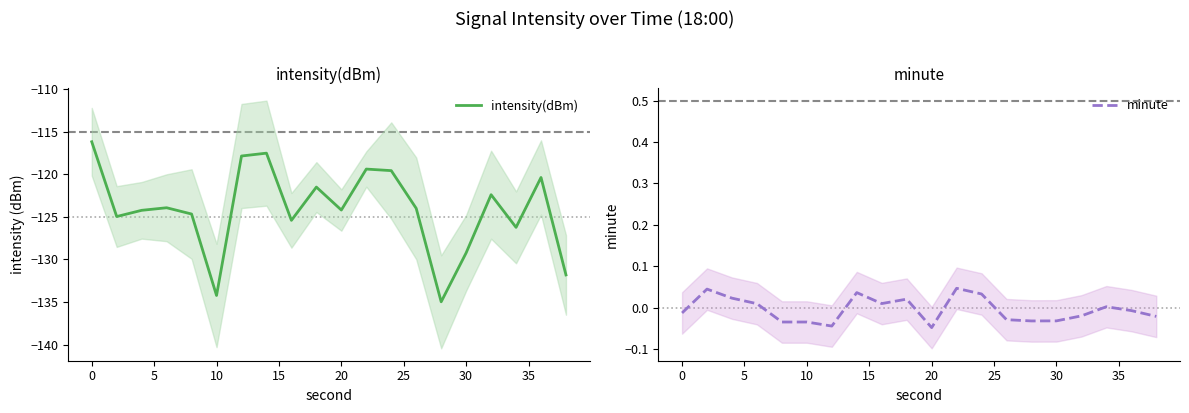

True or false: minute and intensity(dBm) cross at least once.

False